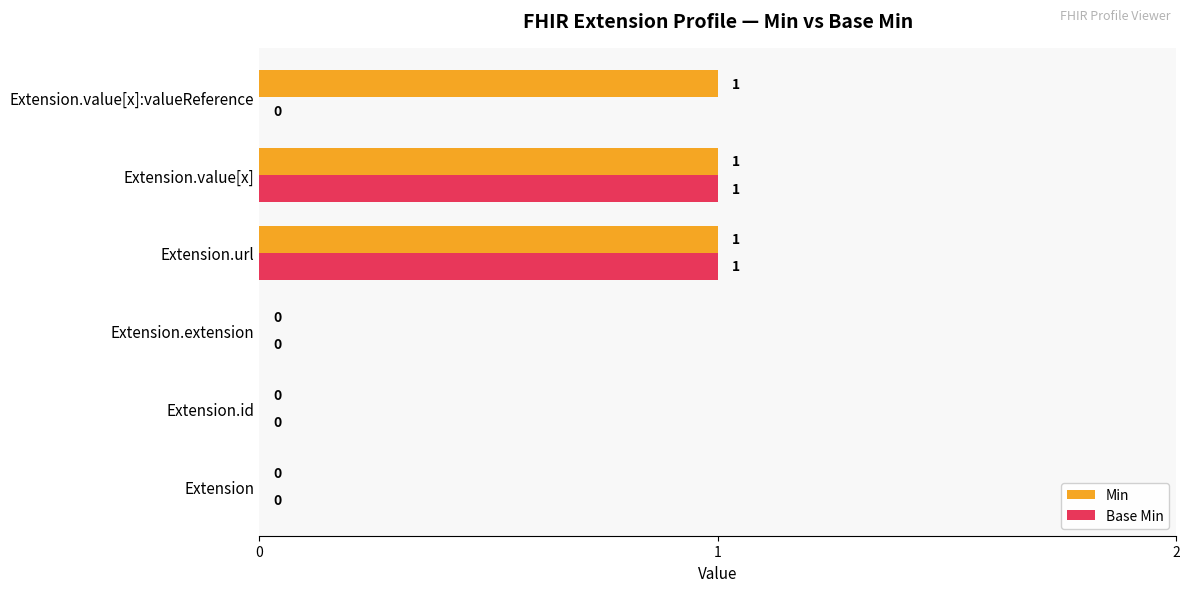

How many values in the Base Min series exceed 0?

2